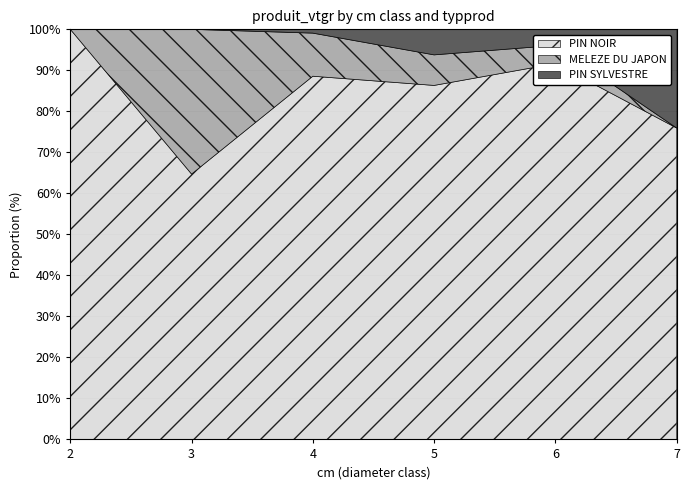

What is the difference between the second highest and second lowest values in the PIN SYLVESTRE series?

3.8